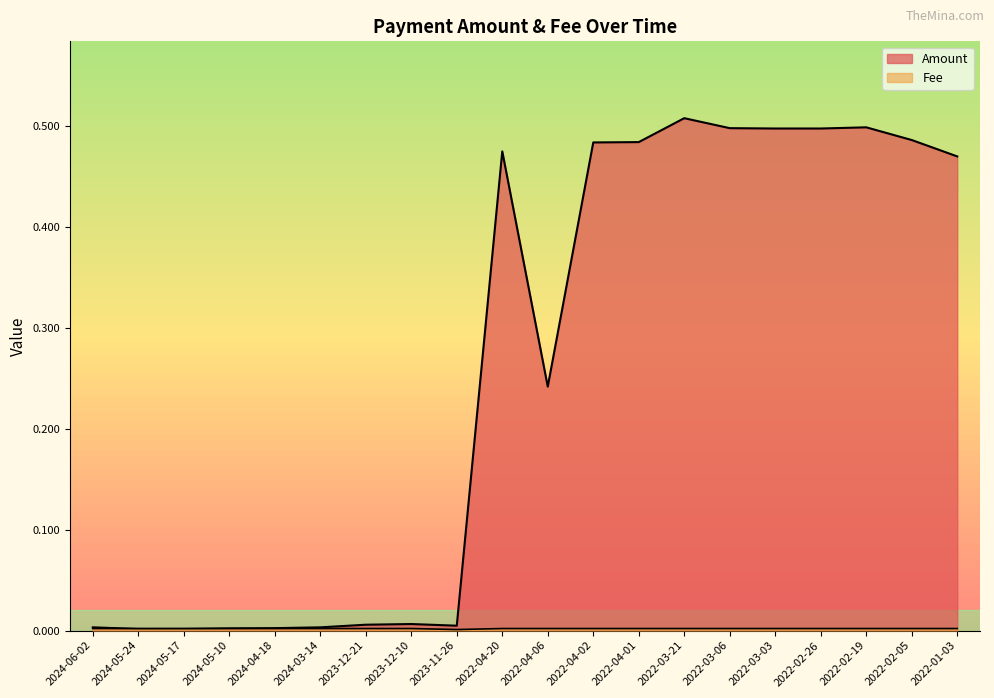

The Fee series shows 0.0 at 2022-04-20. True or false?

False